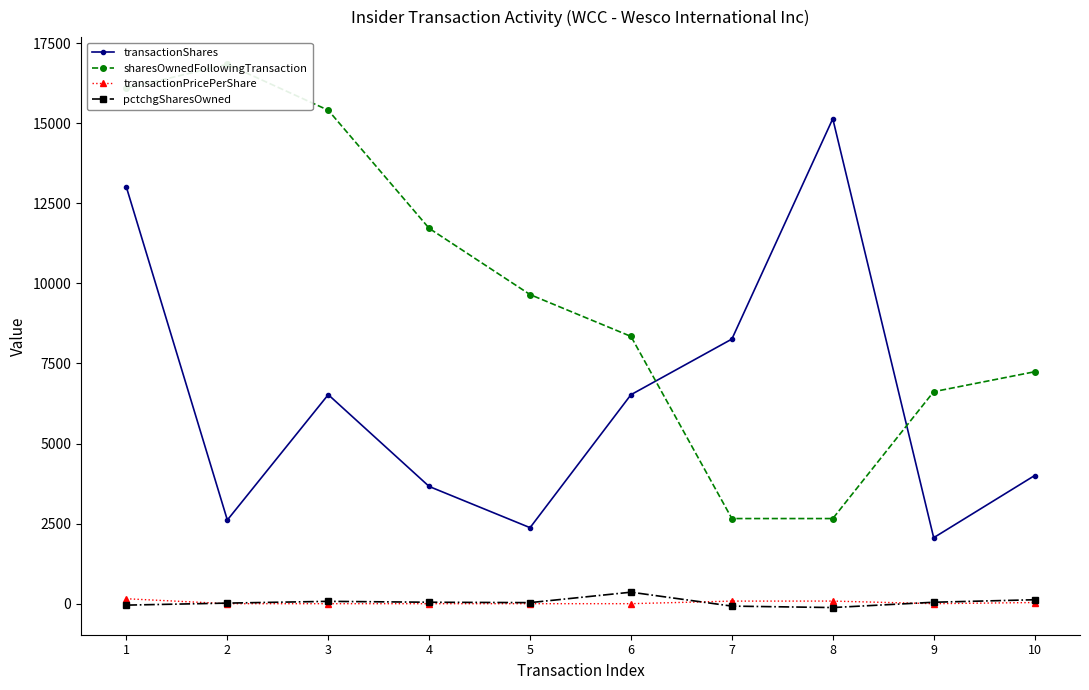

What is the value of the sharesOwnedFollowingTransaction point at the 1st from the left?

16089.0